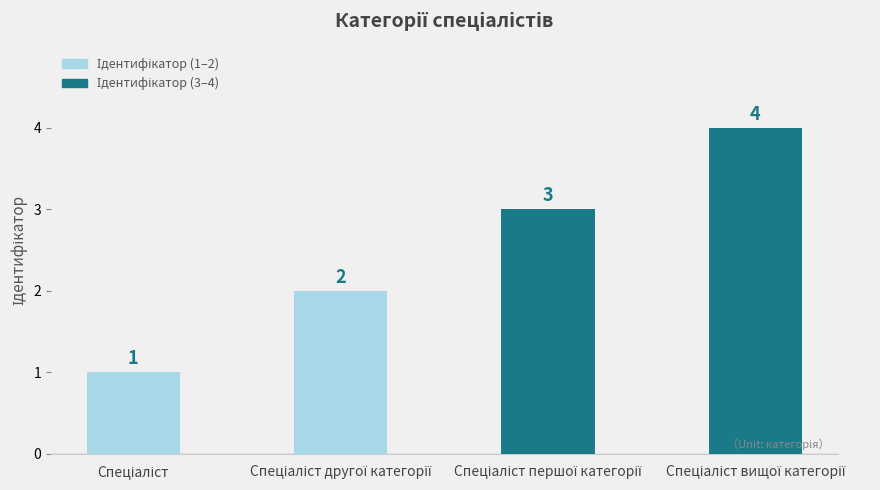

What is the difference between the maximum and minimum values?

3